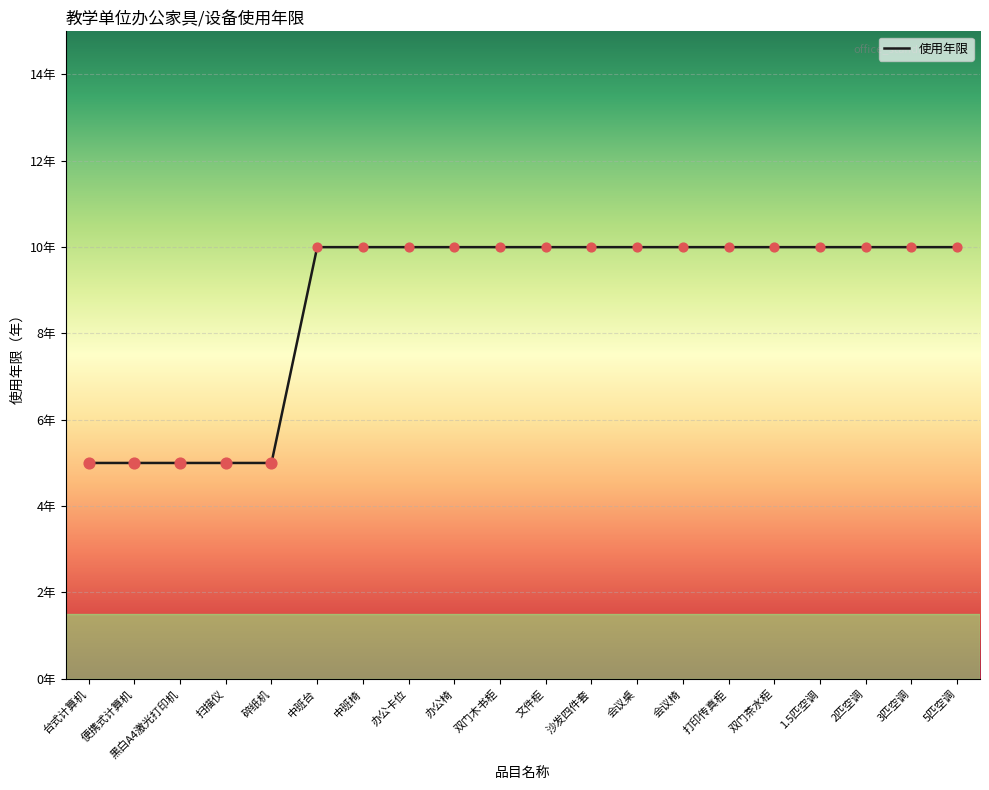

Is this an area chart (filled region under the line)?

No